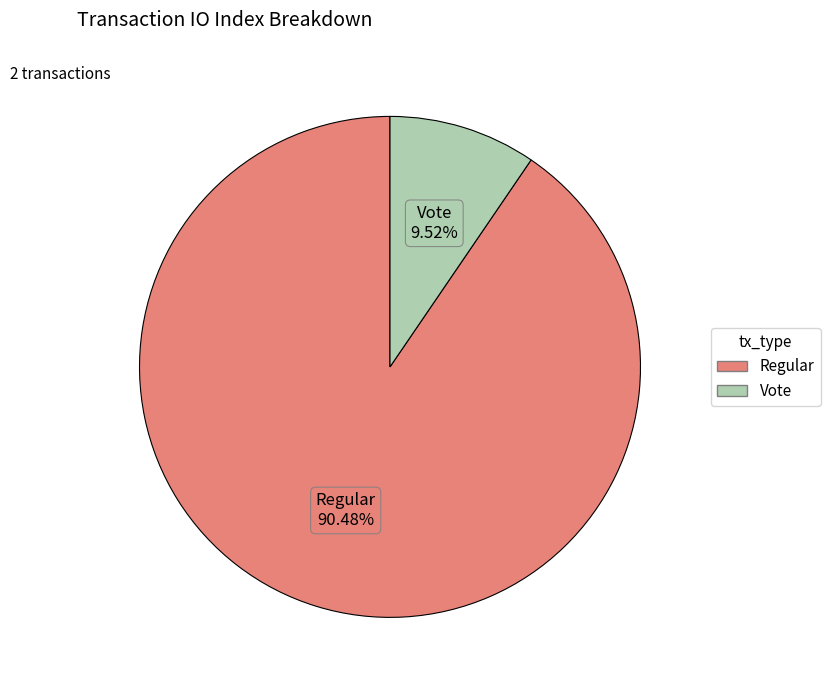

Is there a majority slice in this chart?

Yes